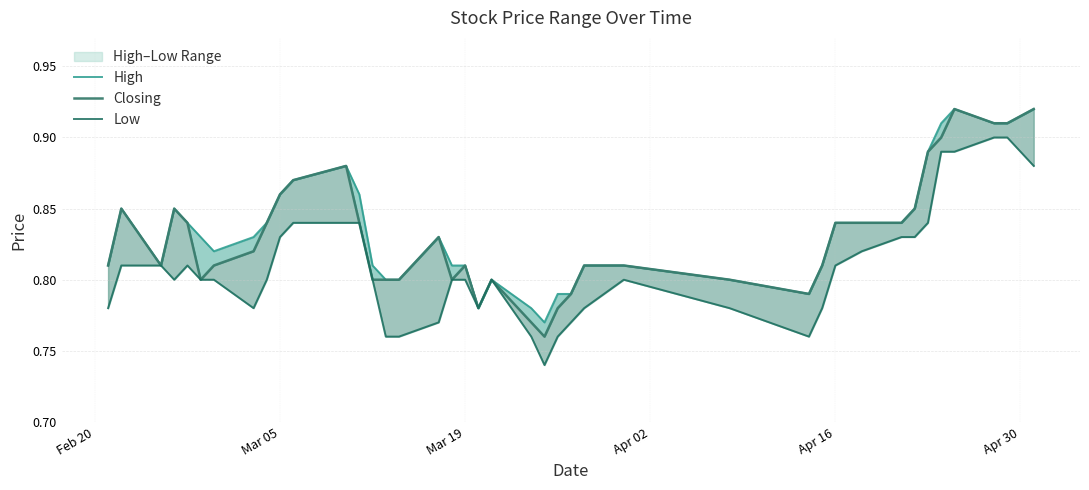

What are all the series names shown in the legend?

High, Closing, Low